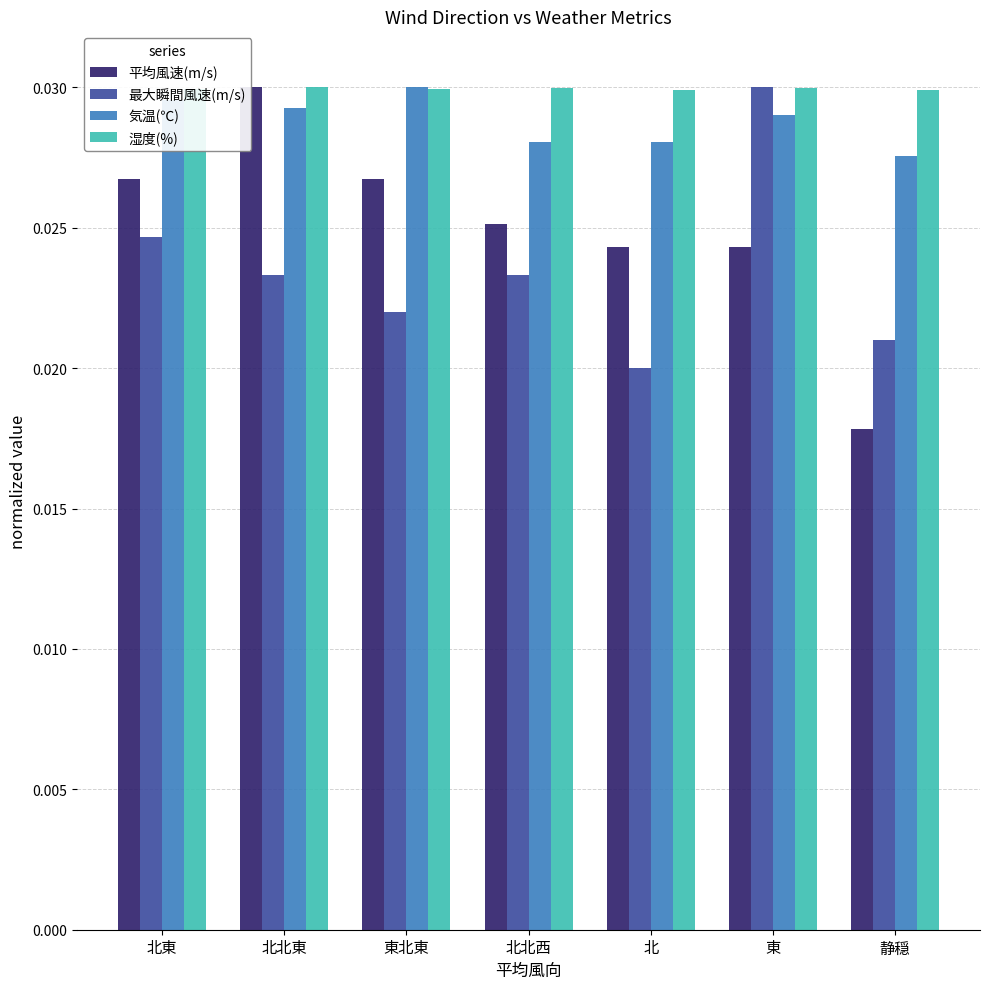

Is it true that 最大瞬間風速(m/s) equals 0.0 at 東北東?

False